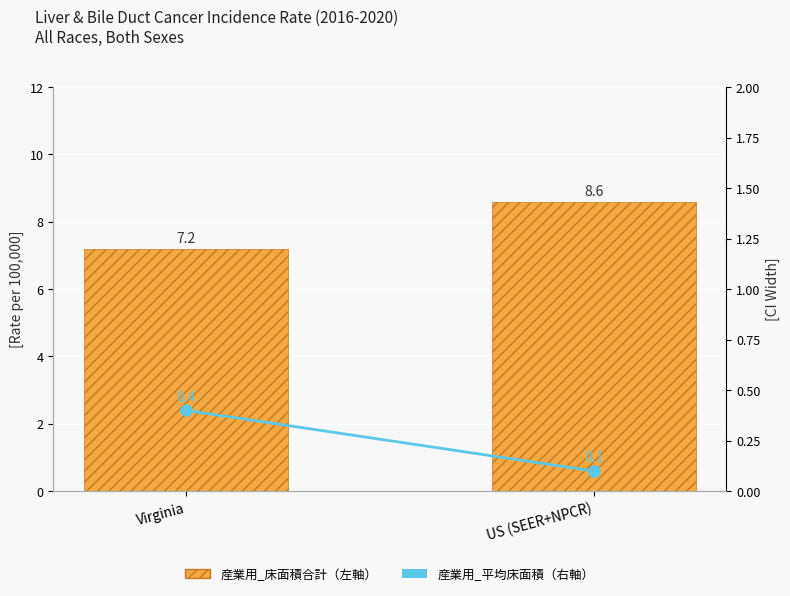

Reading left to right, extract all data points from this chart.

産業用_床面積合計（左軸）: Virginia=7.2	US (SEER+NPCR)=8.6
産業用_平均床面積（右軸）: Virginia=0.4	US (SEER+NPCR)=0.1